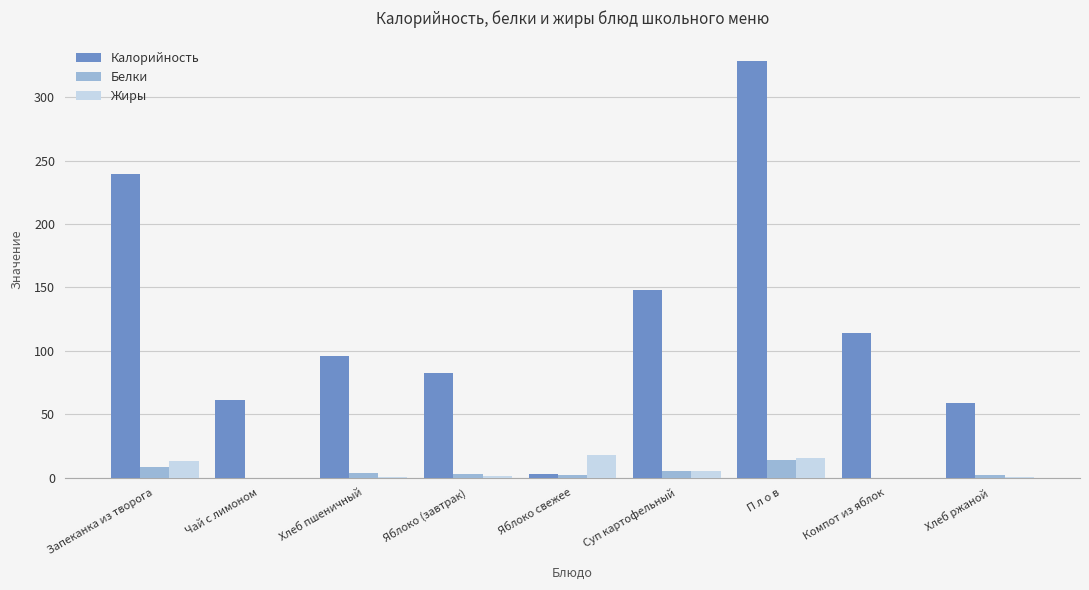

The Калорийность series shows 512.6 at П л о в. True or false?

False